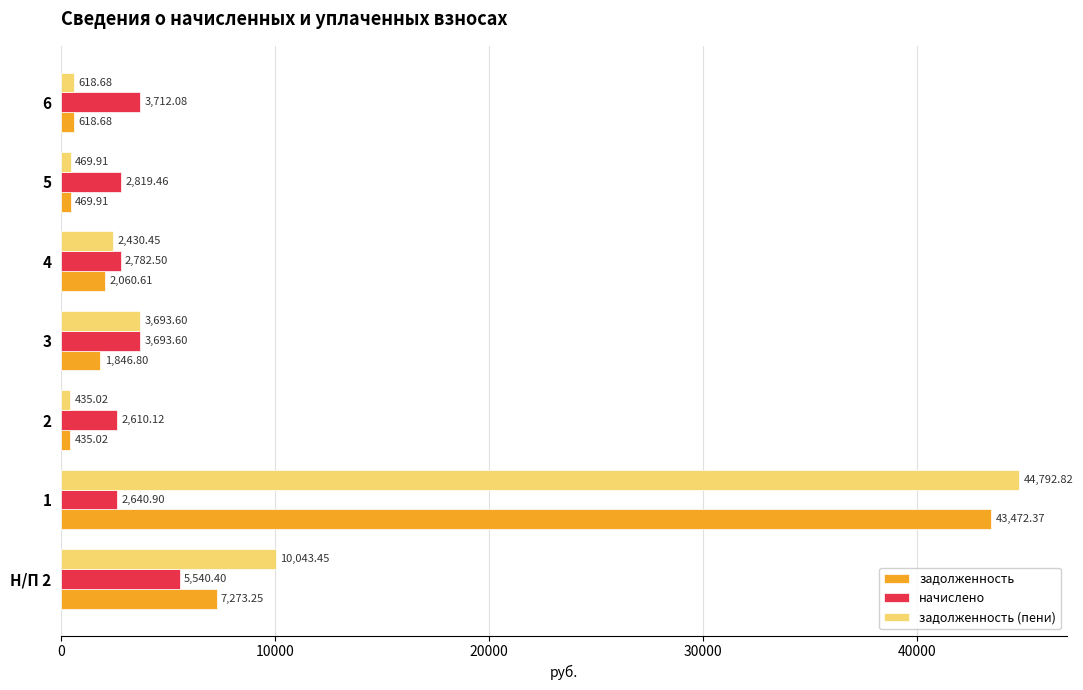

What is the total value across all series at 6?

4949.4